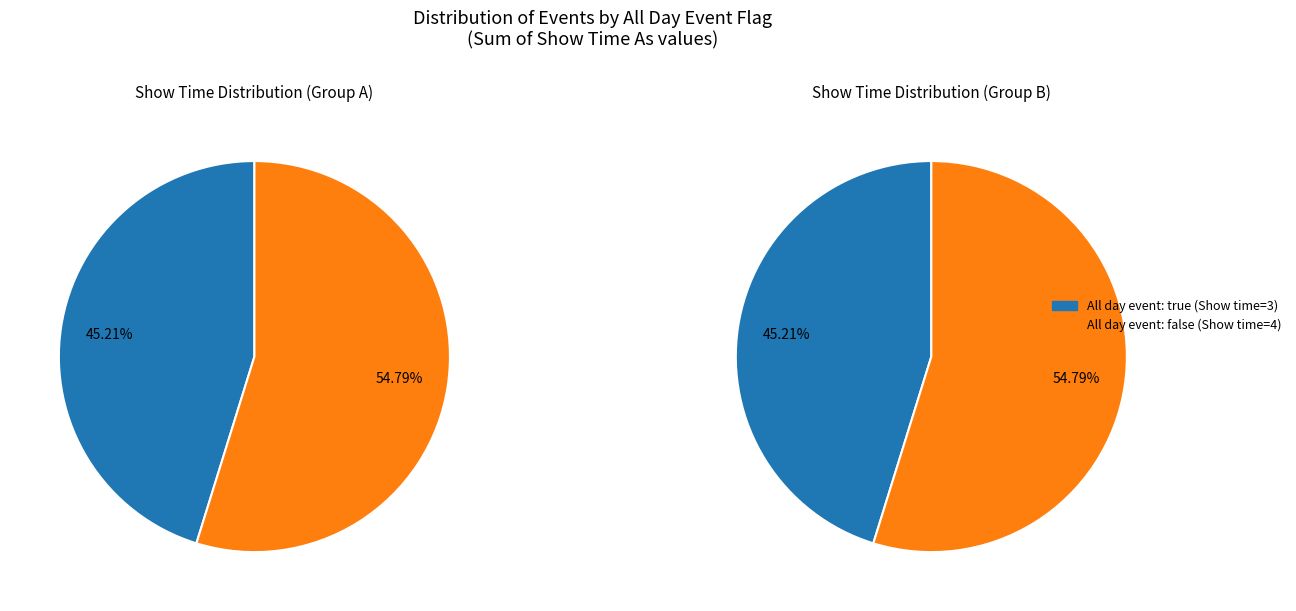

Is the sum of true and false greater than half?

Yes